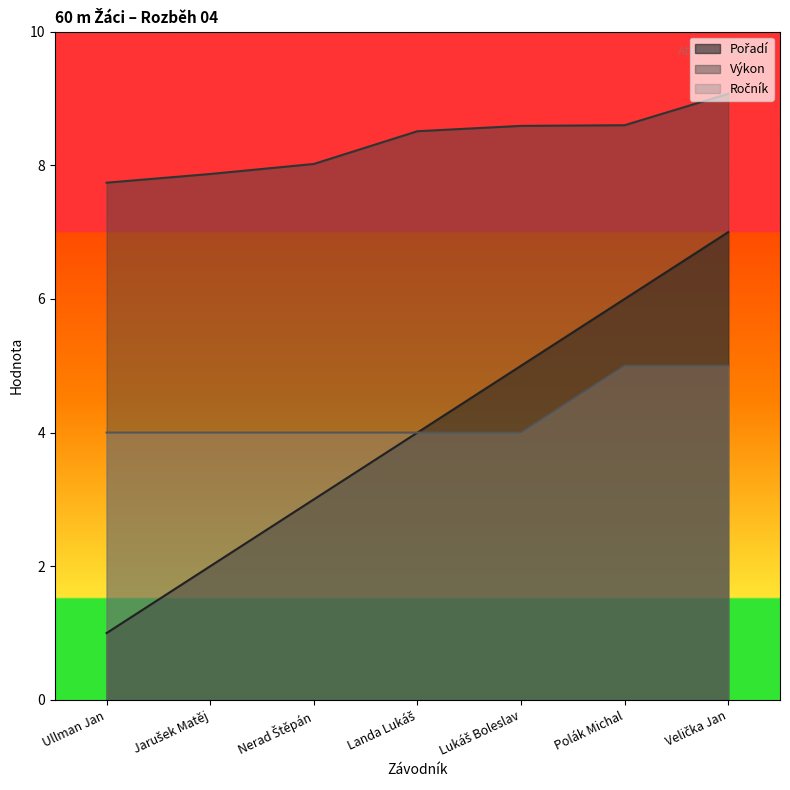

Reading left to right, transcribe all the data shown in this chart.

Pořadí: 1.0	2.0	3.0	4.0	5.0	6.0	7.0
Výkon: 7.7	7.9	8.0	8.5	8.6	8.6	9.1
Ročník: 4.0	4.0	4.0	4.0	4.0	5.0	5.0